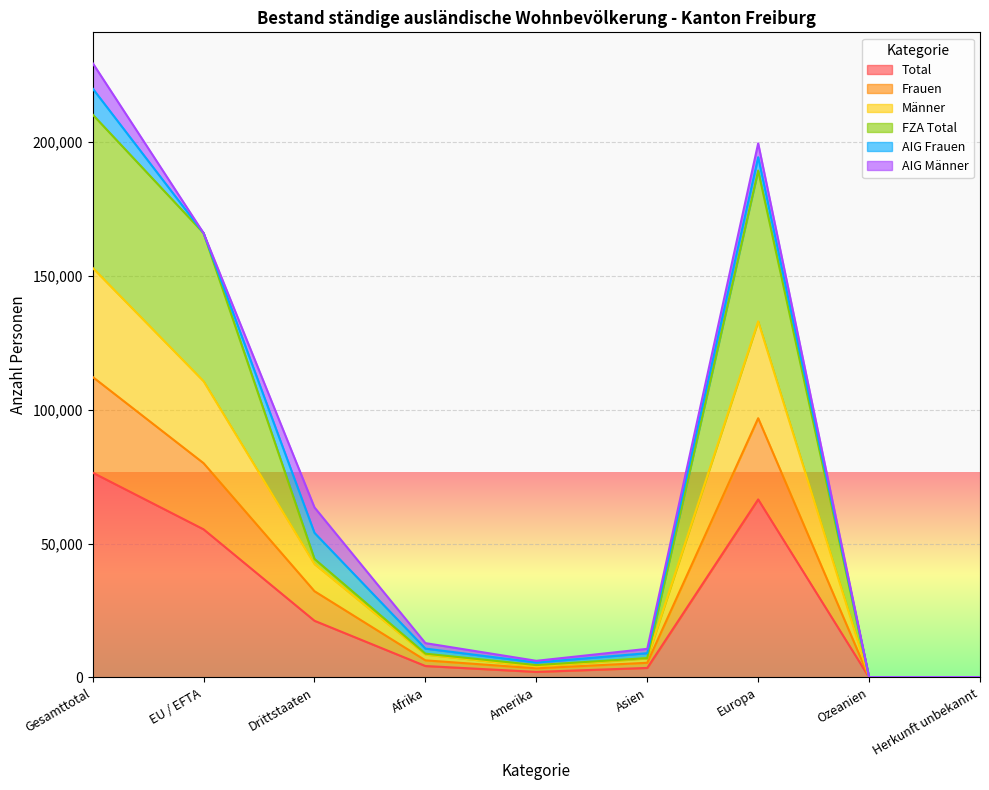

At which label does Total first exceed 4276?

Gesamttotal